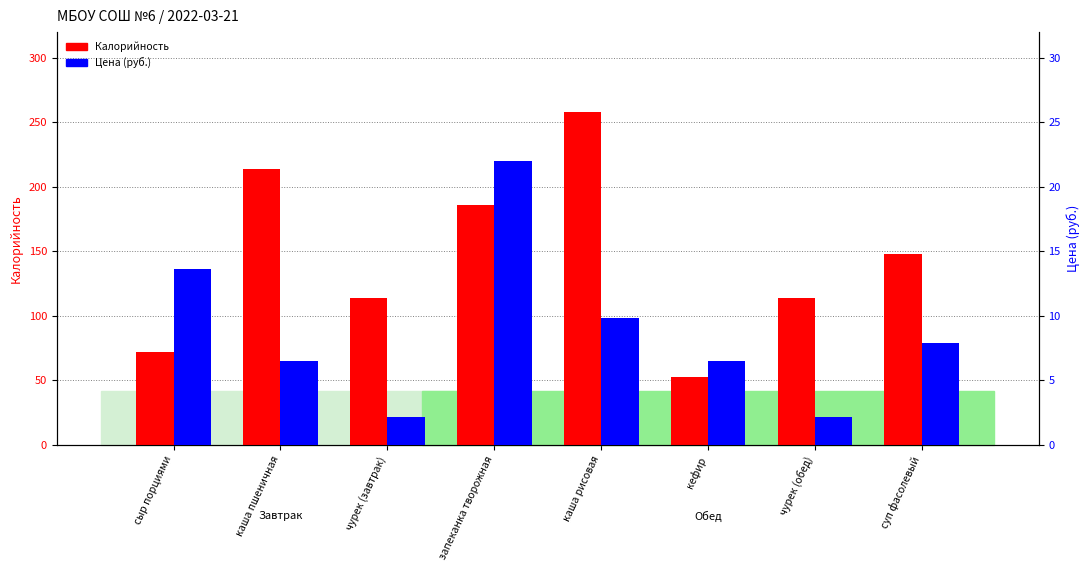

Rank the series by their average value, from highest to lowest.

Калорийность, Цена (руб.)